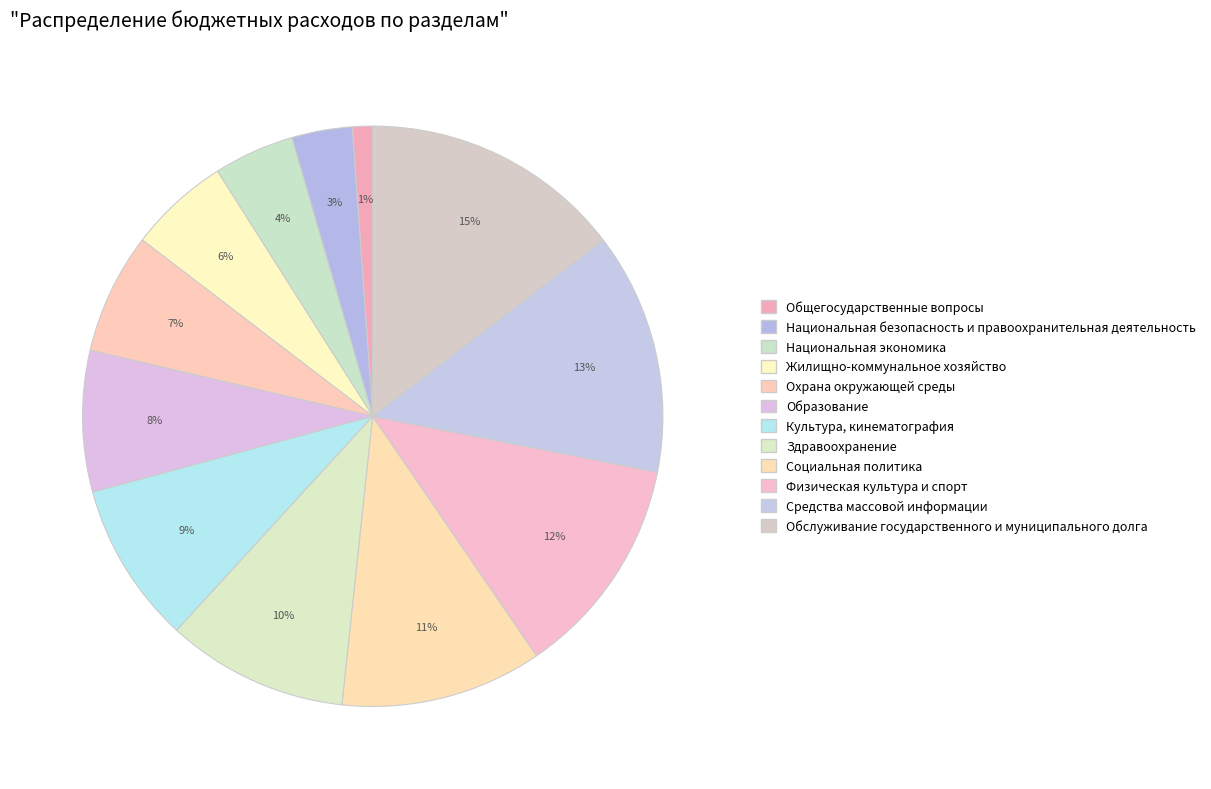

To the nearest percent, what percentage of the pie is Жилищно-коммунальное хозяйство?

6%